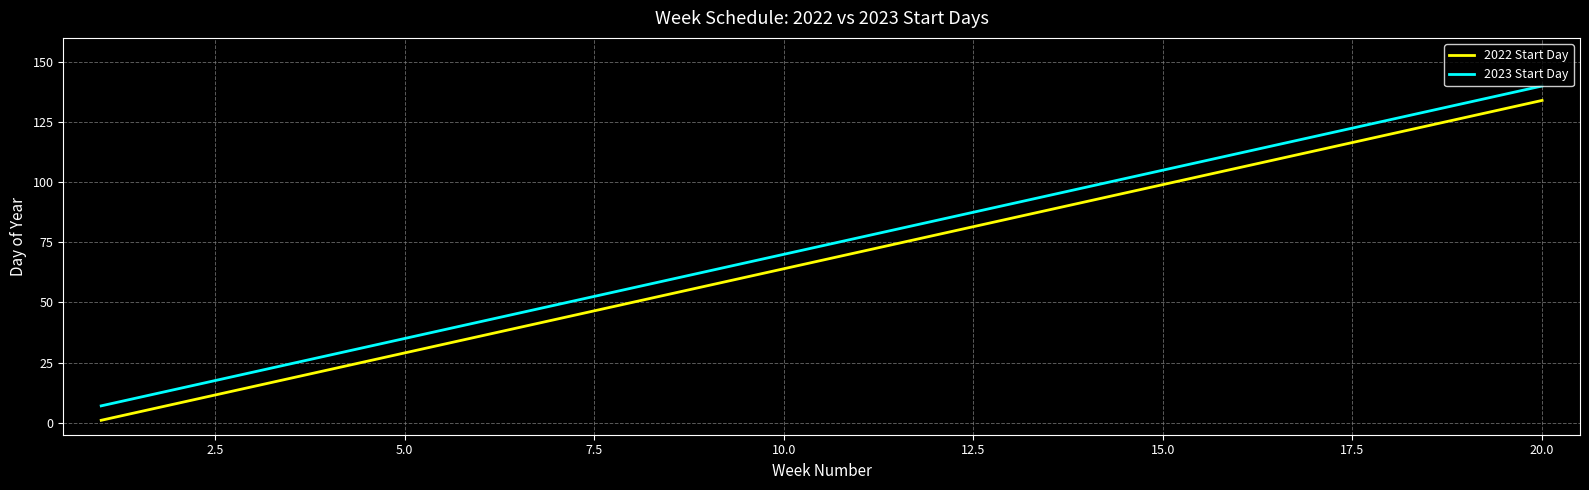

What is the smallest value displayed?

1